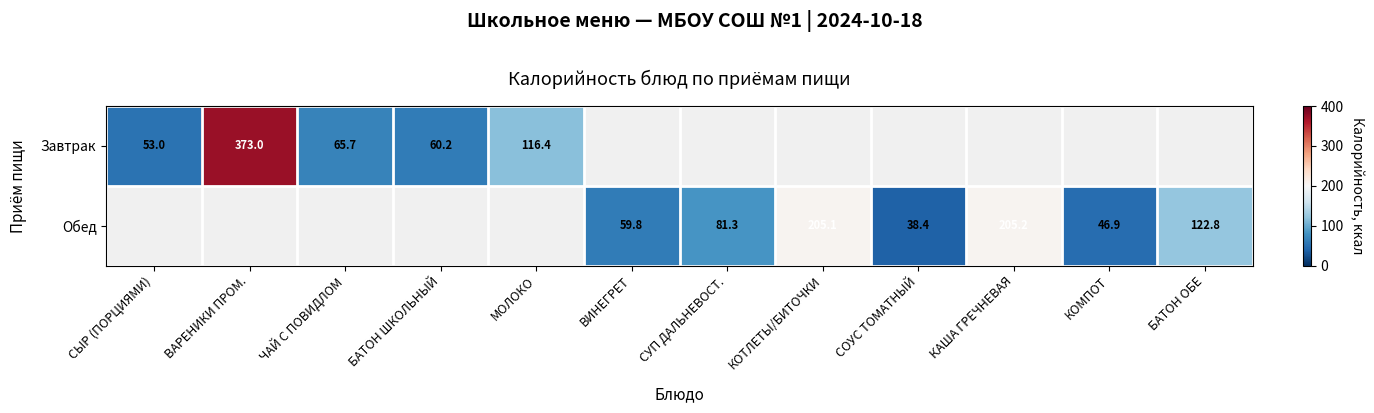

Is it true that Обед equals 71.9 at КОМПОТ?

False